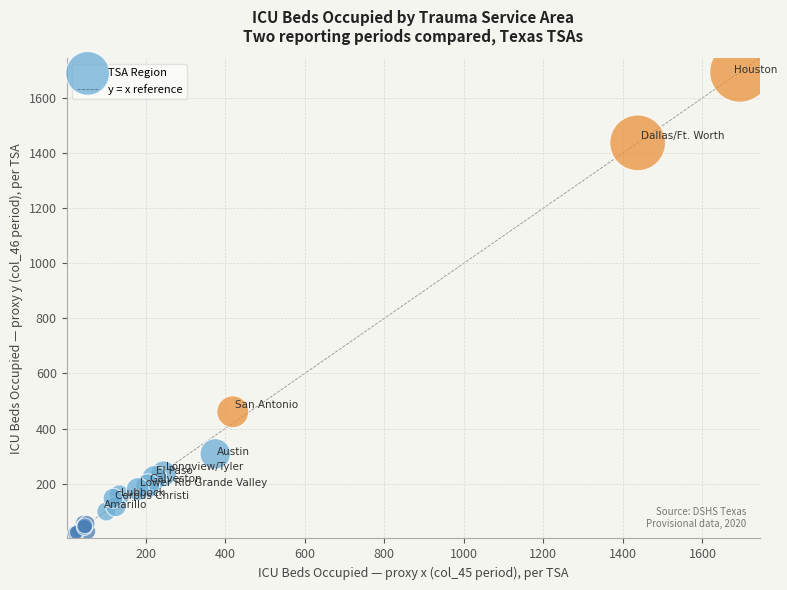

What Y value in the scatter plot is closest to 857?

461